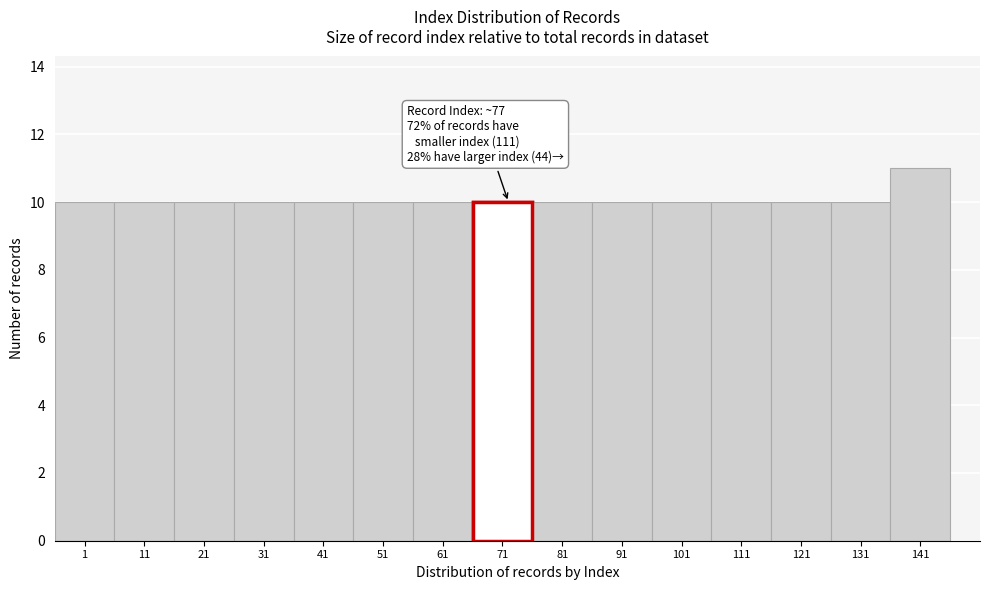

Reading left to right, extract all data points from this chart.

10	10	10	10	10	10	10	10	10	10	10	10	10	10	11